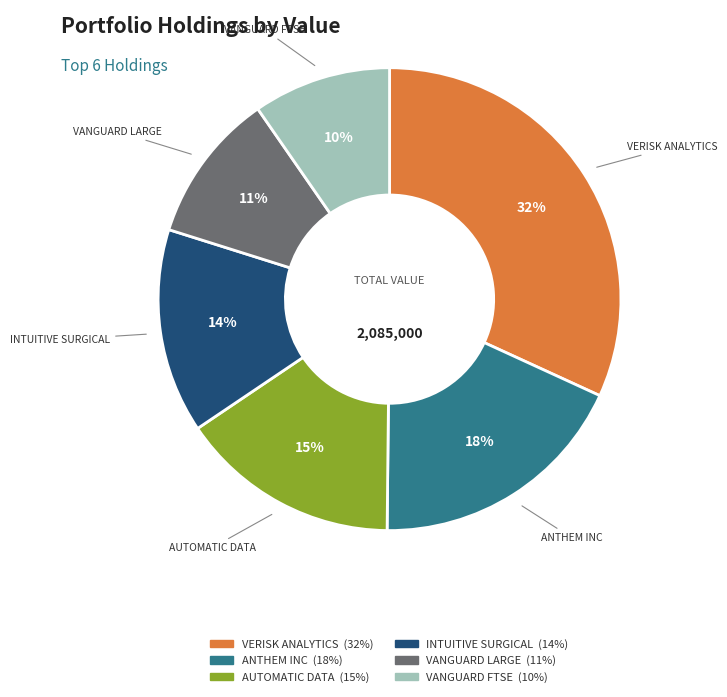

Does VANGUARD FTSE account for over 50% of the chart?

No